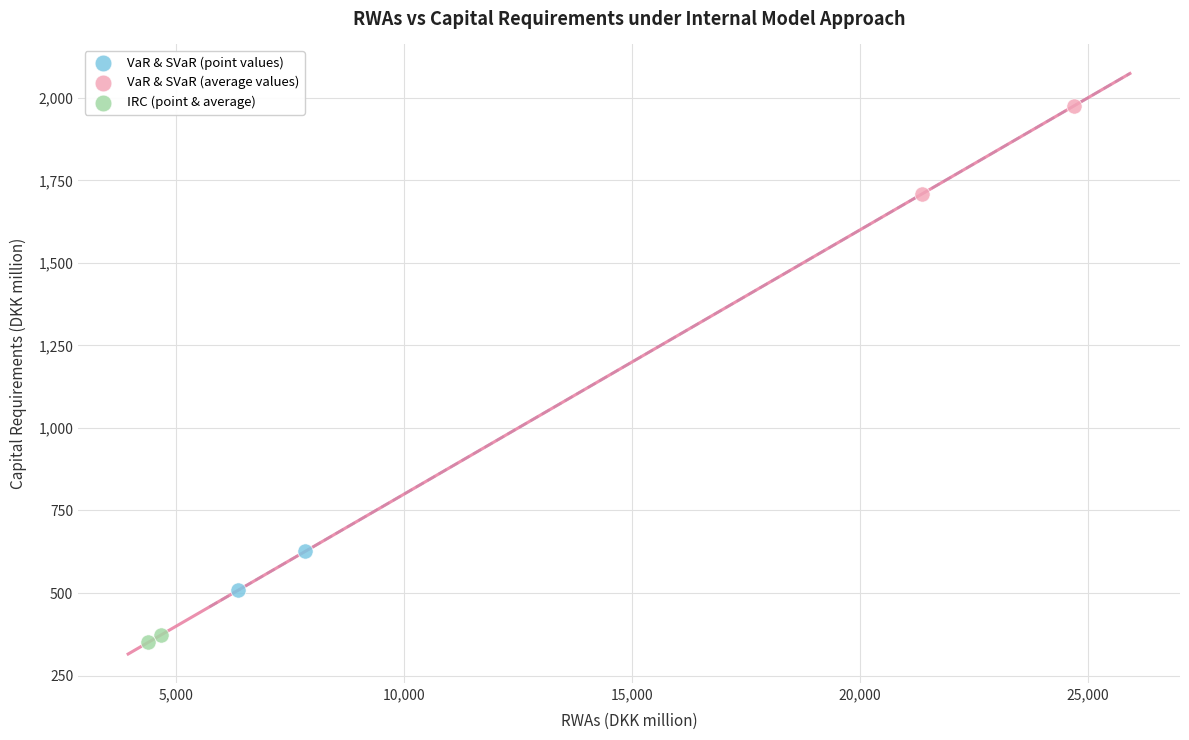

Which series reaches the minimum Y coordinate?

IRC (point & average)